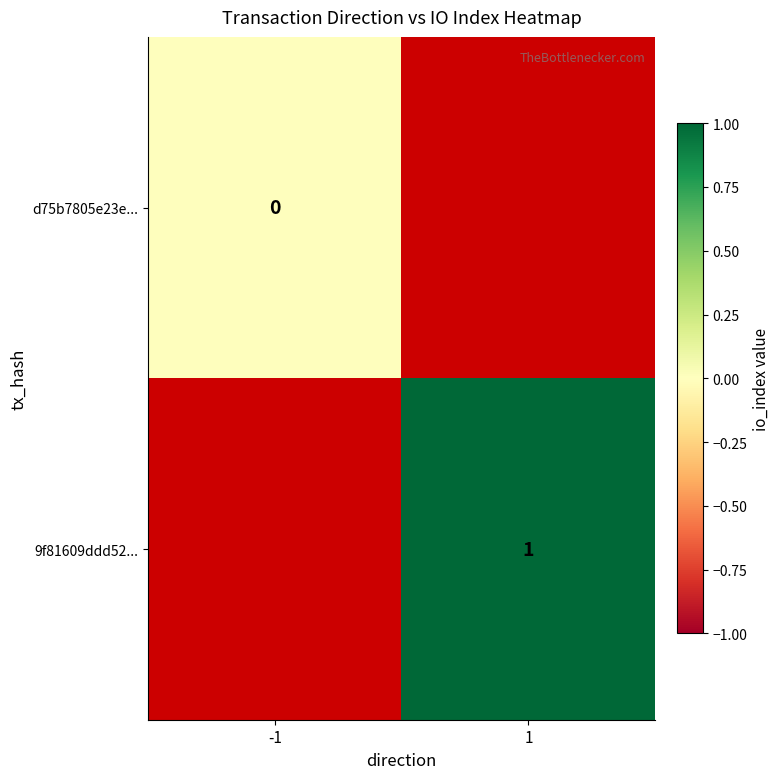

Is the value of d75b7805e23e... at -1 greater than the value of 9f81609ddd52... at 1?

No